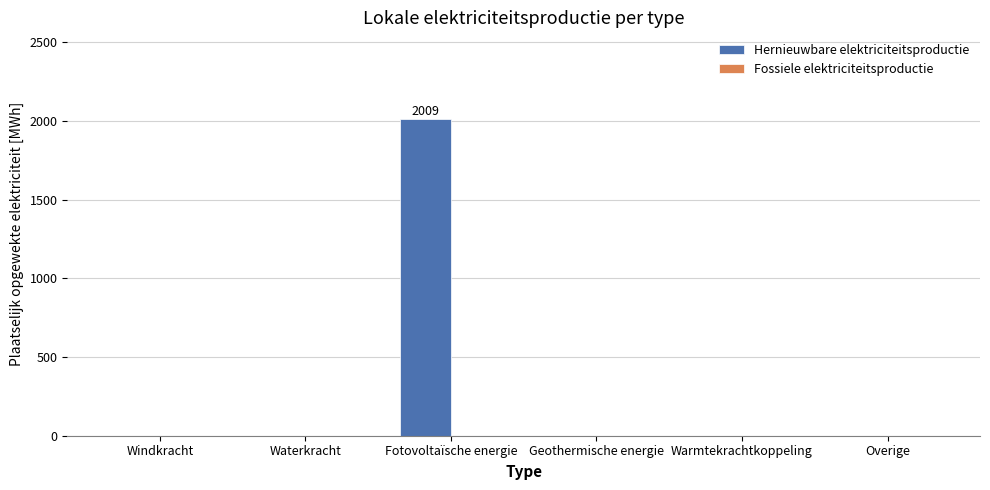

What is the greatest value displayed?

2009.5